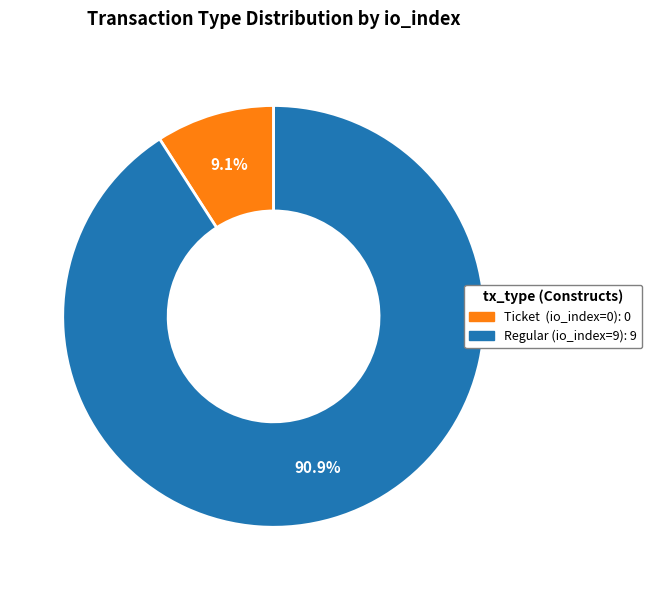

How many segments does this pie chart have?

2